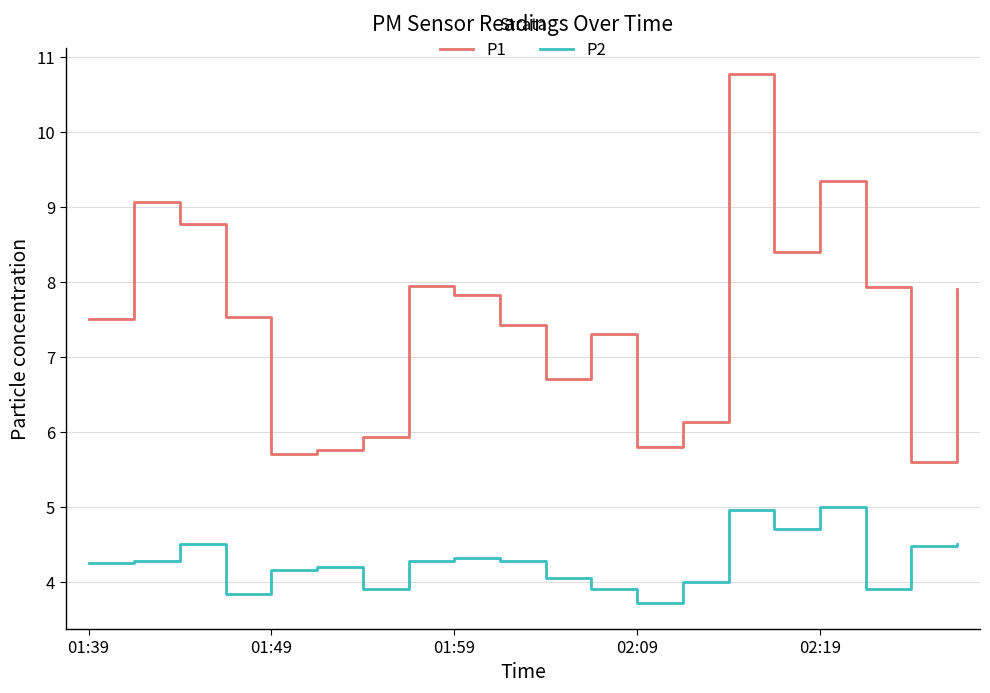

List the series in order of their peak value, highest first.

P1, P2